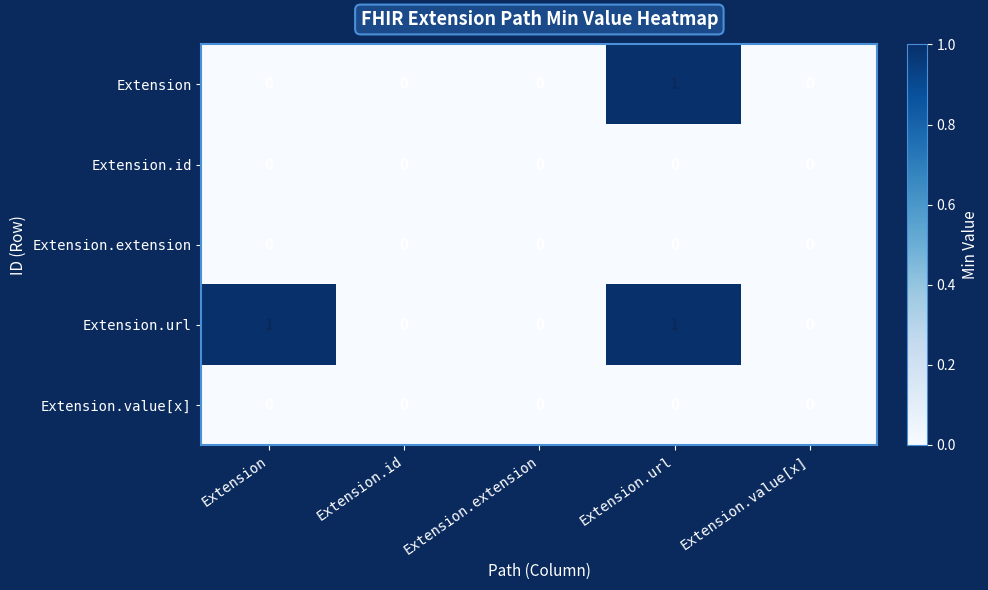

True or false: Extension.value[x] has a value of 0 at Extension.extension.

True